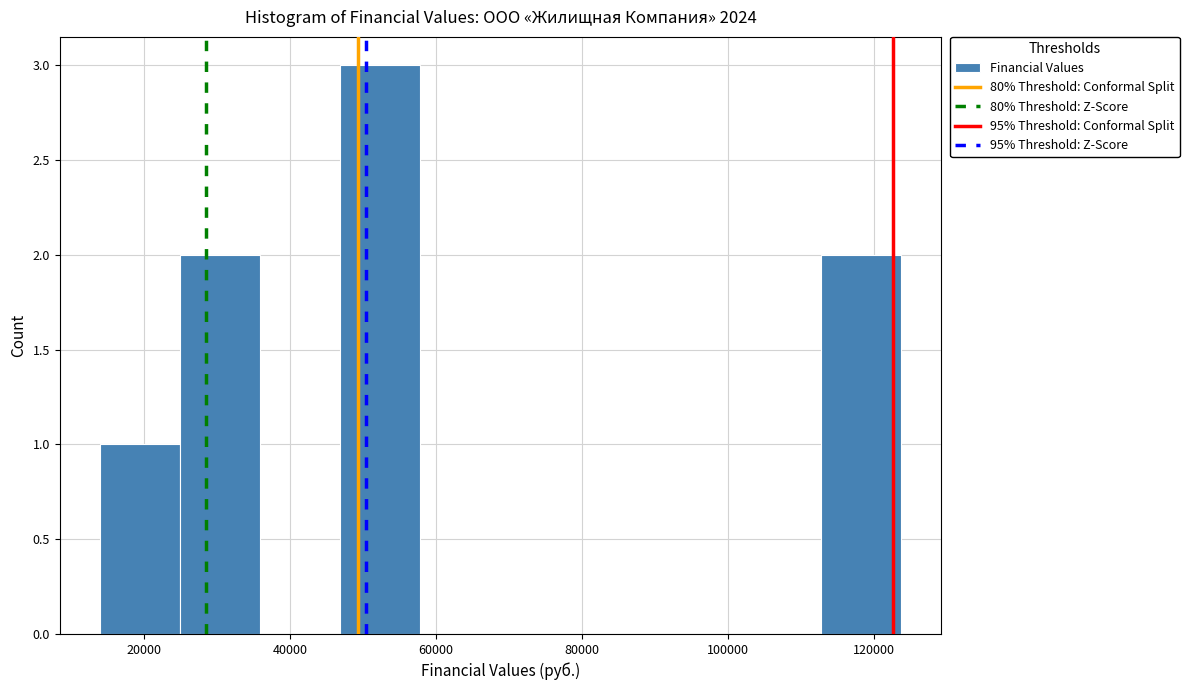

Over which range of the x-axis is the bar tallest?

46000 to 58000